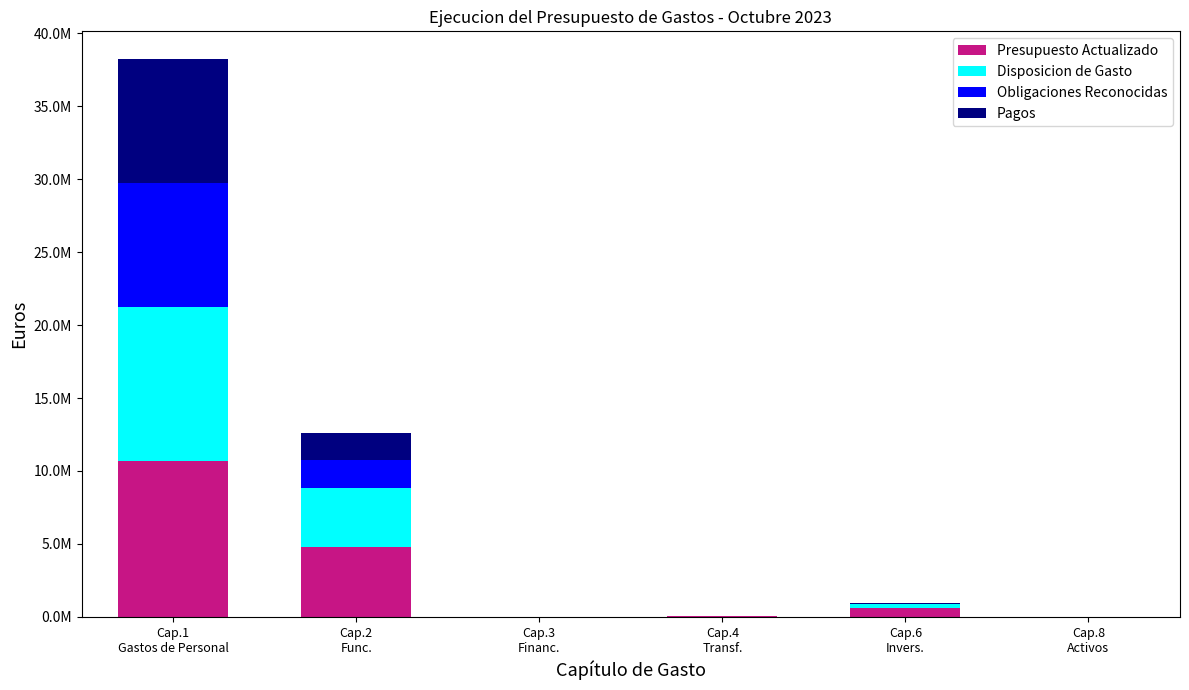

True or false: Pagos has a value of 2594309.8 at Cap.8
Activos.

False